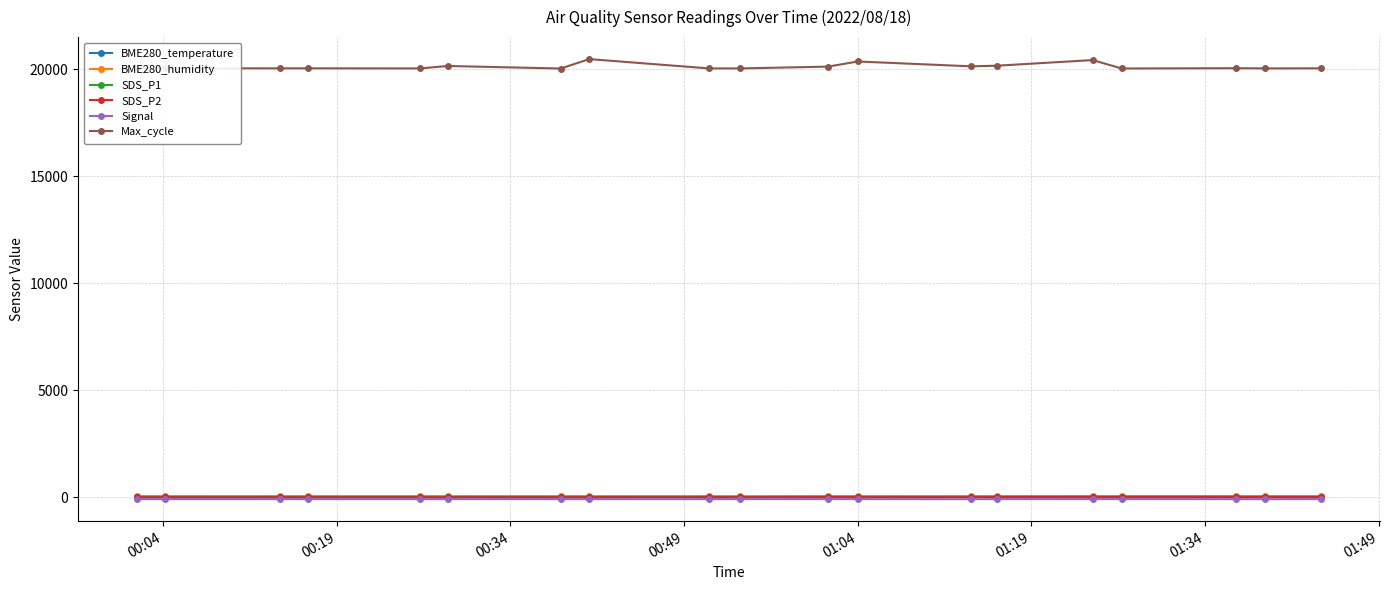

What is the maximum value shown in the chart?

20467.0